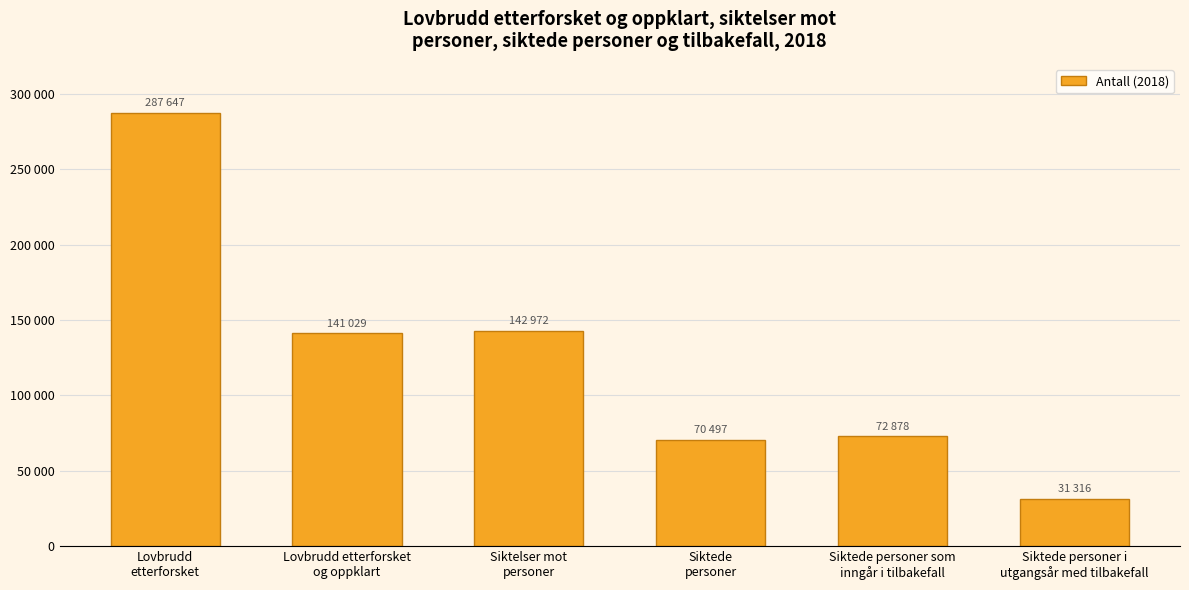

What is the greatest value displayed?

287647